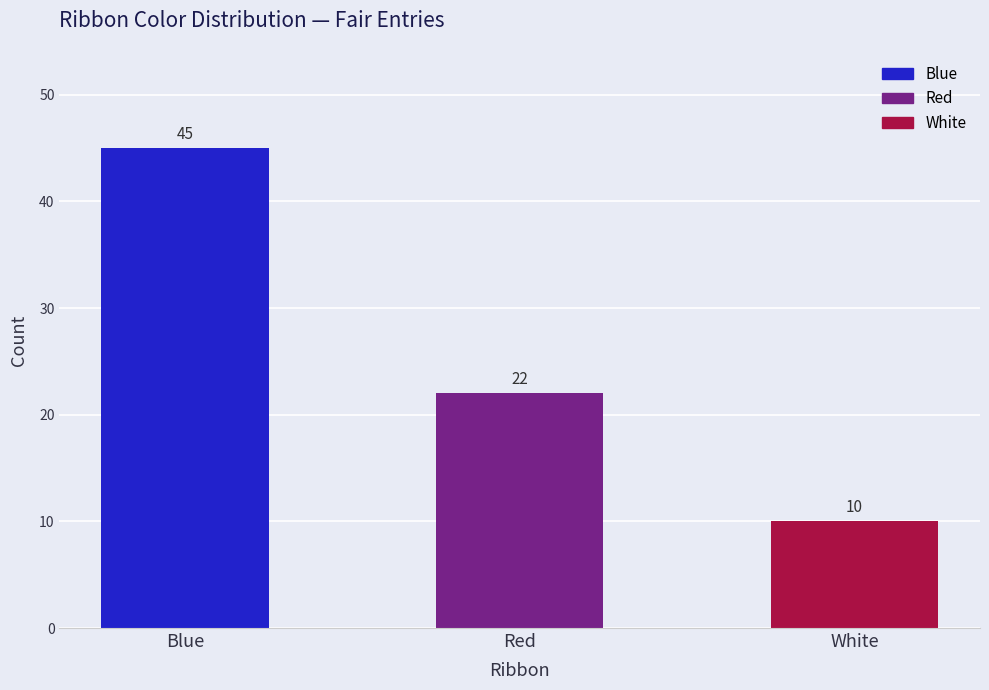

Are the bars grouped side by side (vs. stacked)?

No